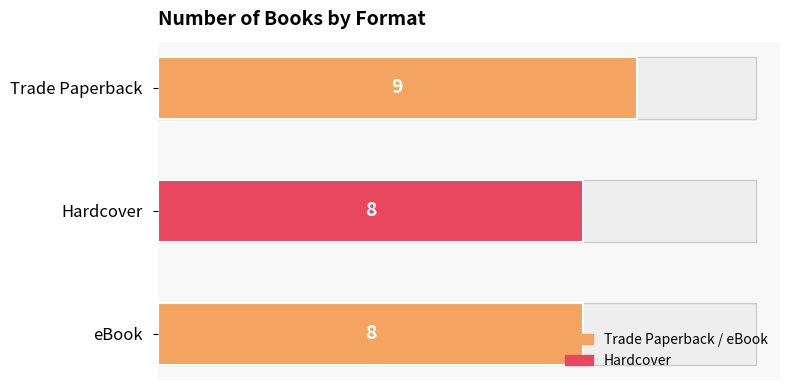

What is the maximum value shown in the chart?

9